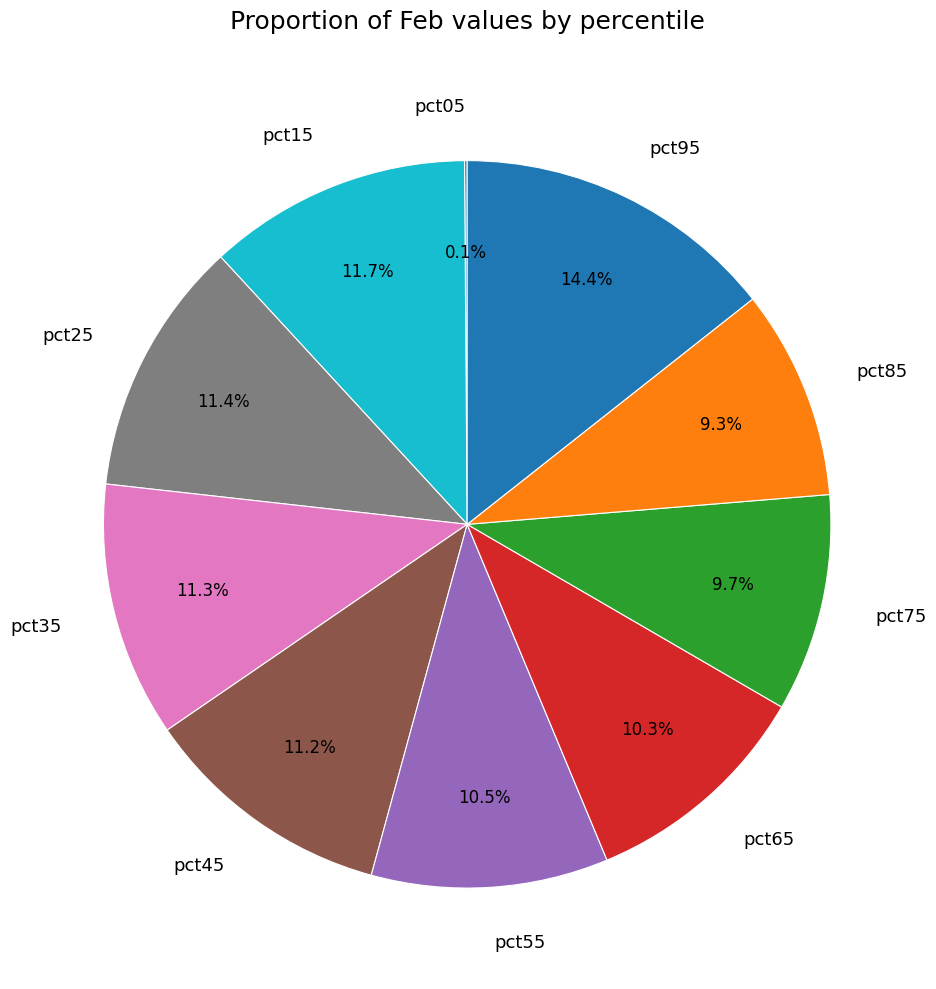

Which slice is the largest?

pct95